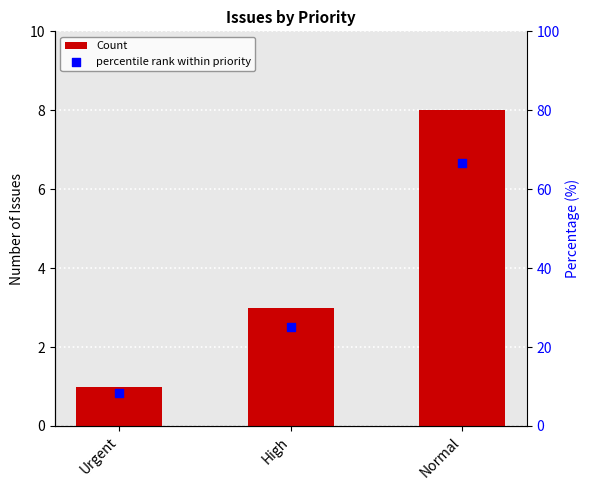

Is the value of percentile rank within priority at High greater than the value of Count at Urgent?

Yes